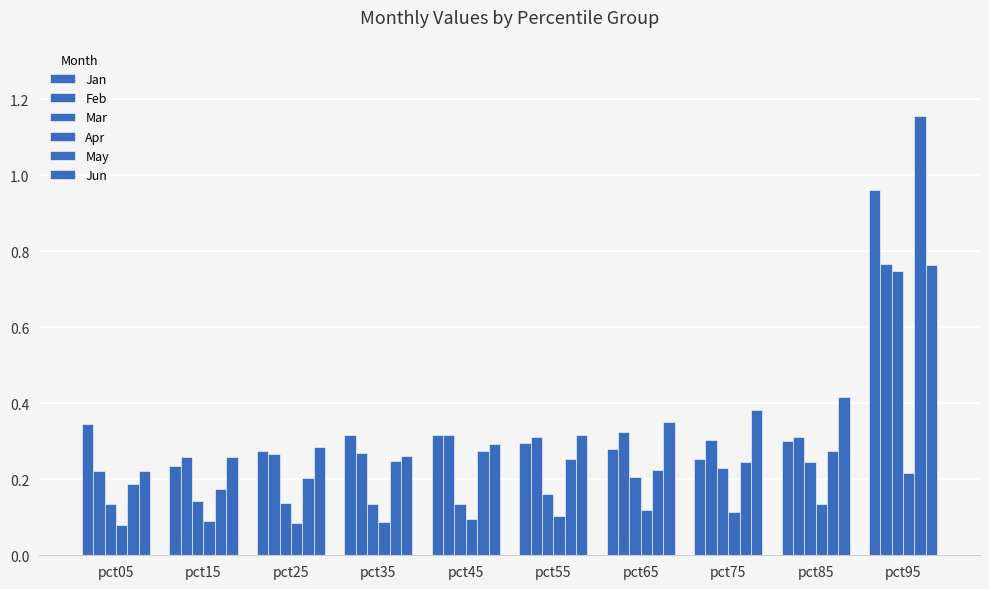

Which series has the widest spread of values?

May